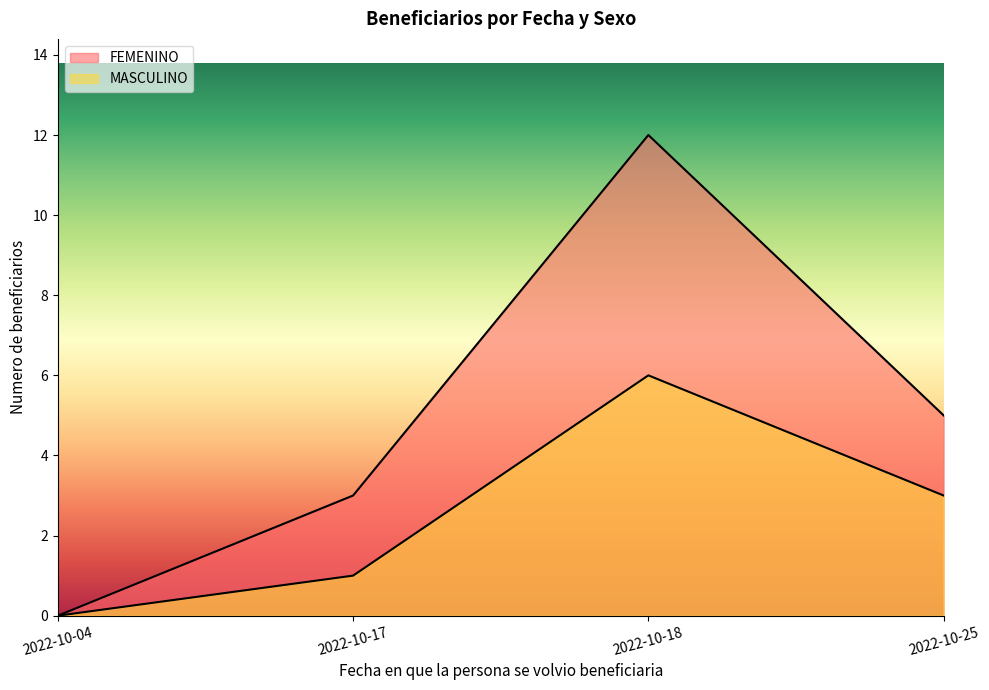

Is the value of MASCULINO at 2022-10-17 greater than the value of FEMENINO at 2022-10-25?

No